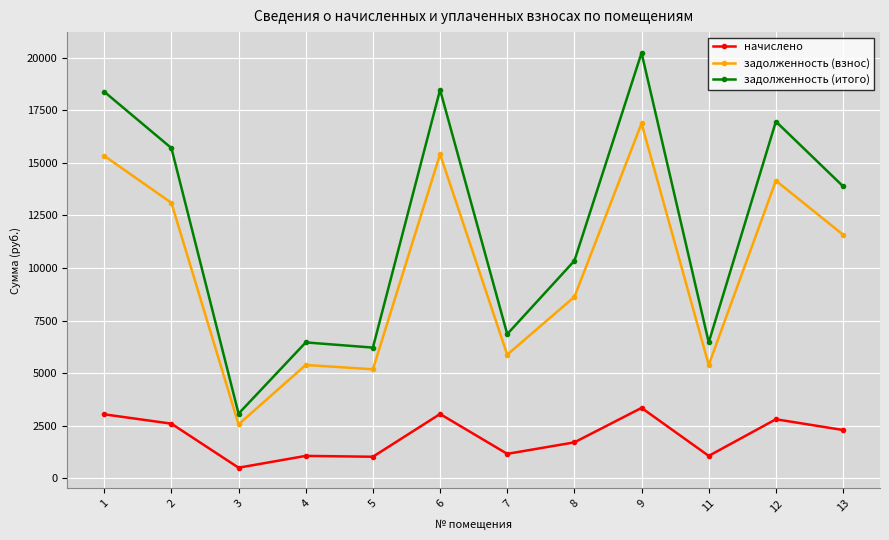

How many lines are shown in the chart?

3